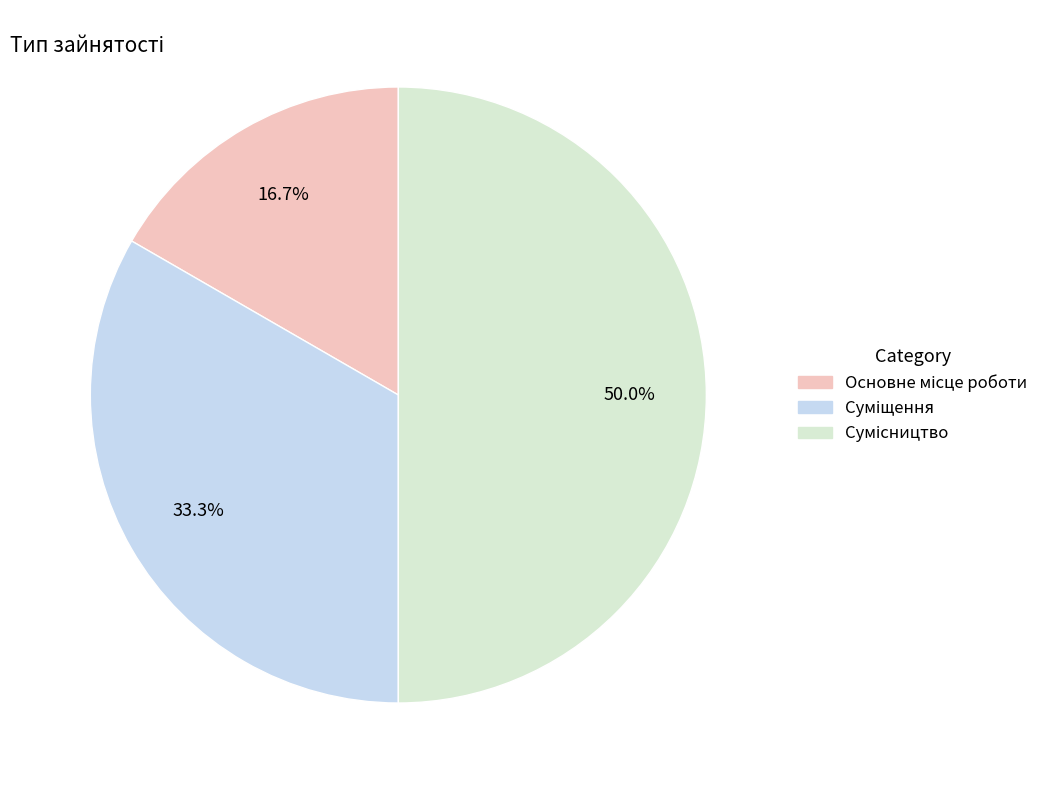

Does any single category account for the majority?

No